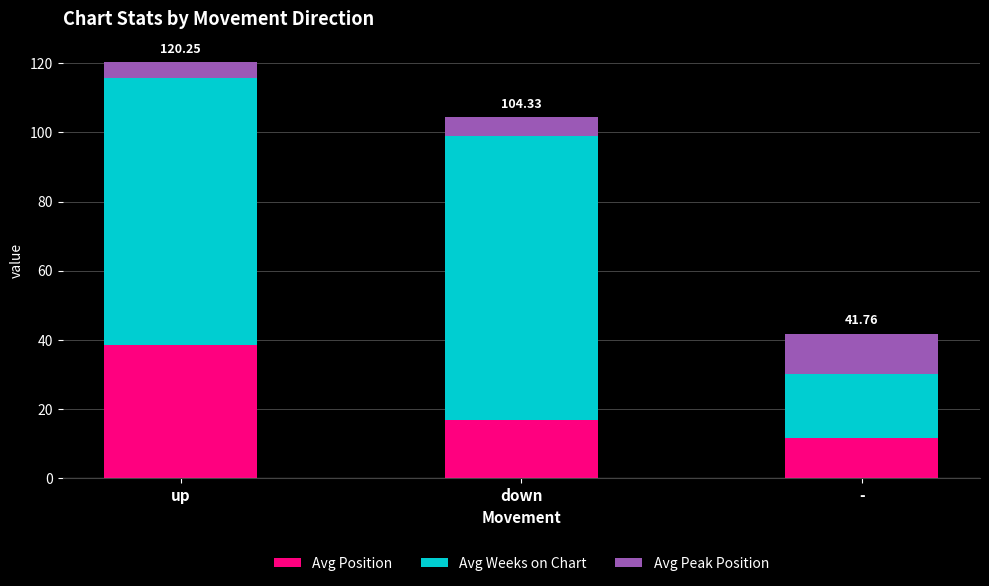

What is the difference between the maximum and minimum values in the Avg Position series?

26.8